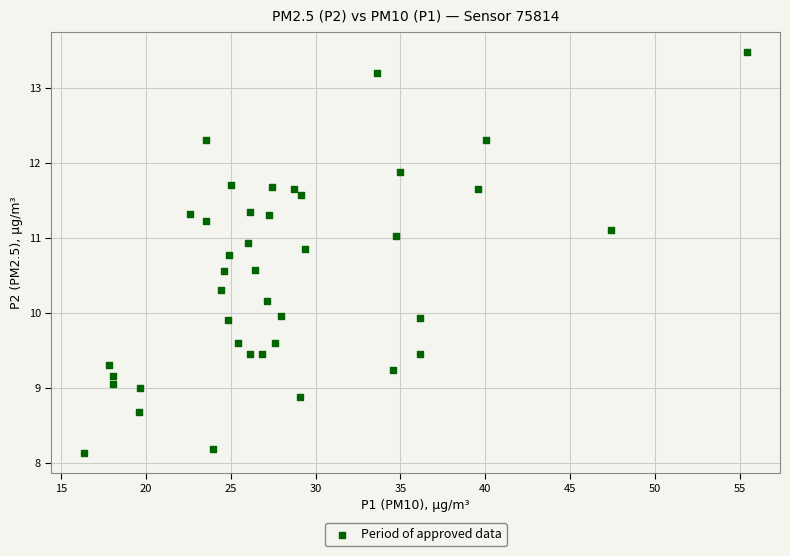

What is the range of X values (max minus min)?

39.0